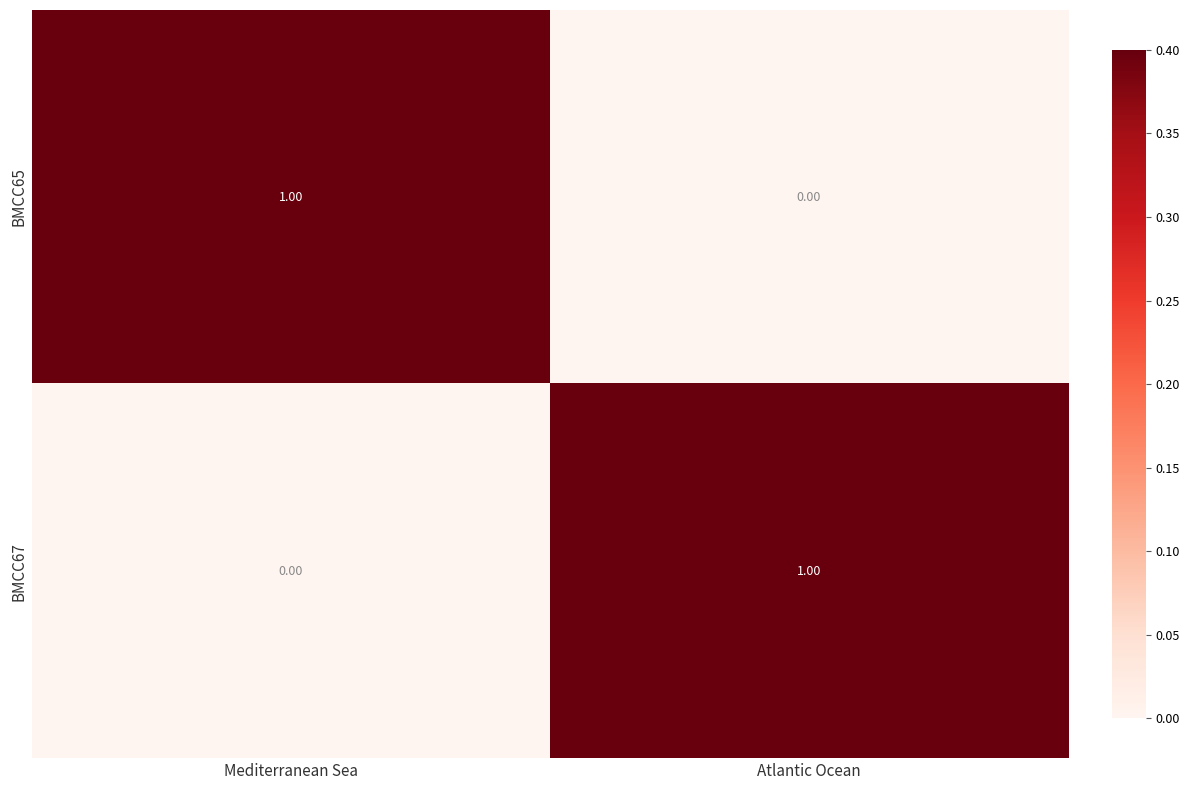

What is the total value across all series at Mediterranean Sea?

1